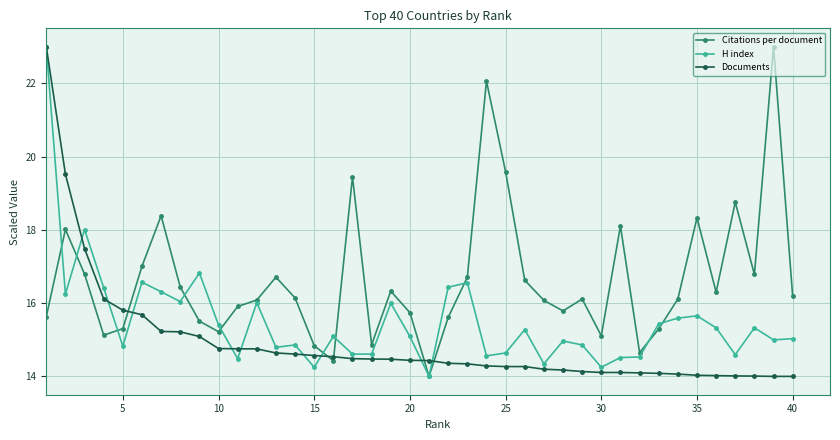

Count the number of categories in the chart.

40